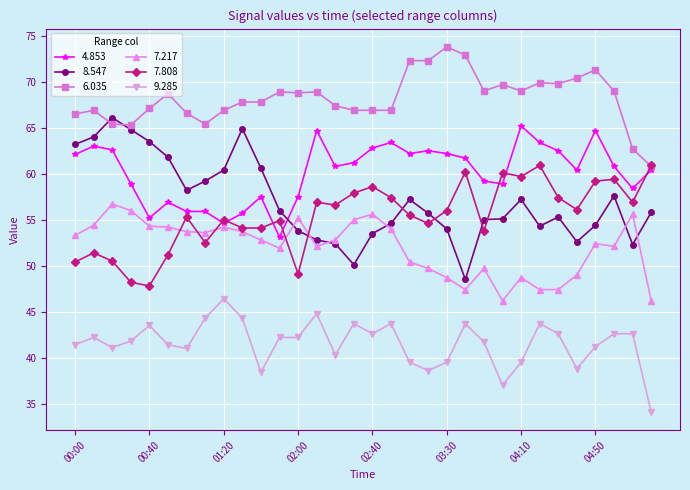

Is this an area chart (filled region under the line)?

No